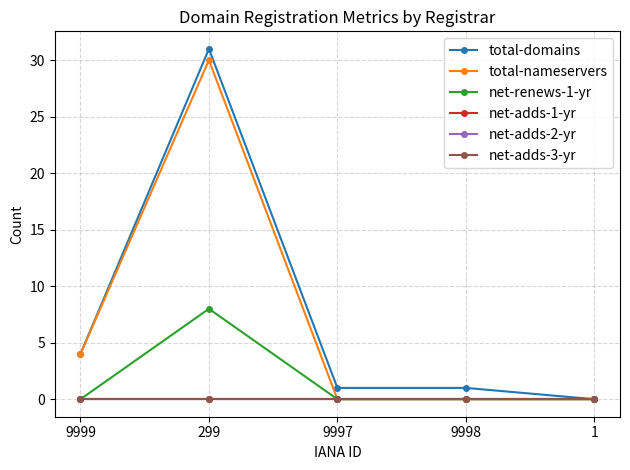

Rank the series at 9999 from highest to lowest value.

total-domains, total-nameservers, net-renews-1-yr, net-adds-1-yr, net-adds-2-yr, net-adds-3-yr